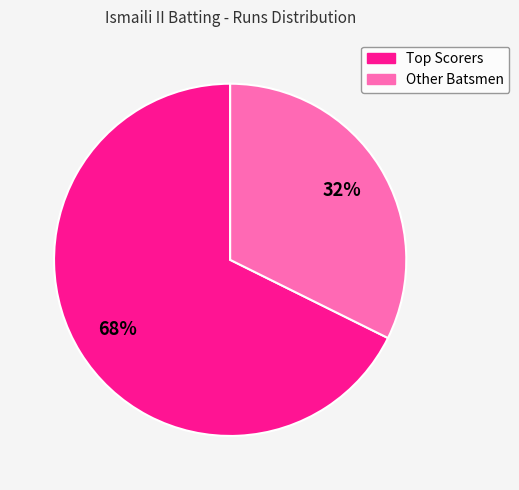

To the nearest percent, what is the average slice percentage?

50%